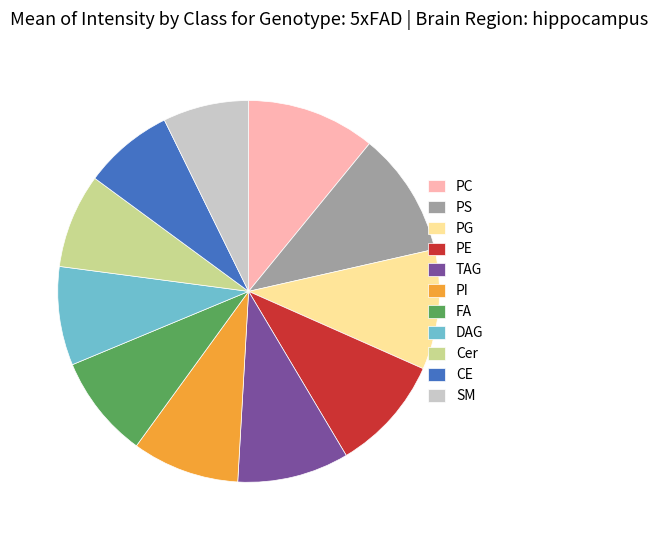

Approximately how many times larger is the value at FA compared to Cer?

1.1